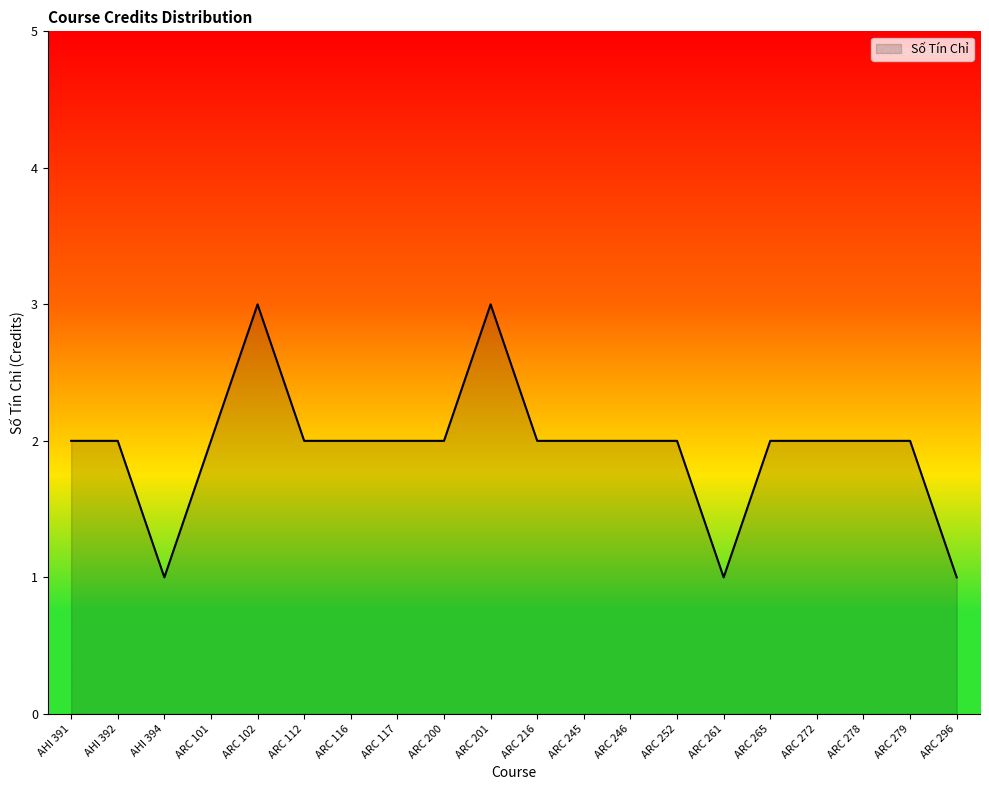

What is the greatest value displayed?

3